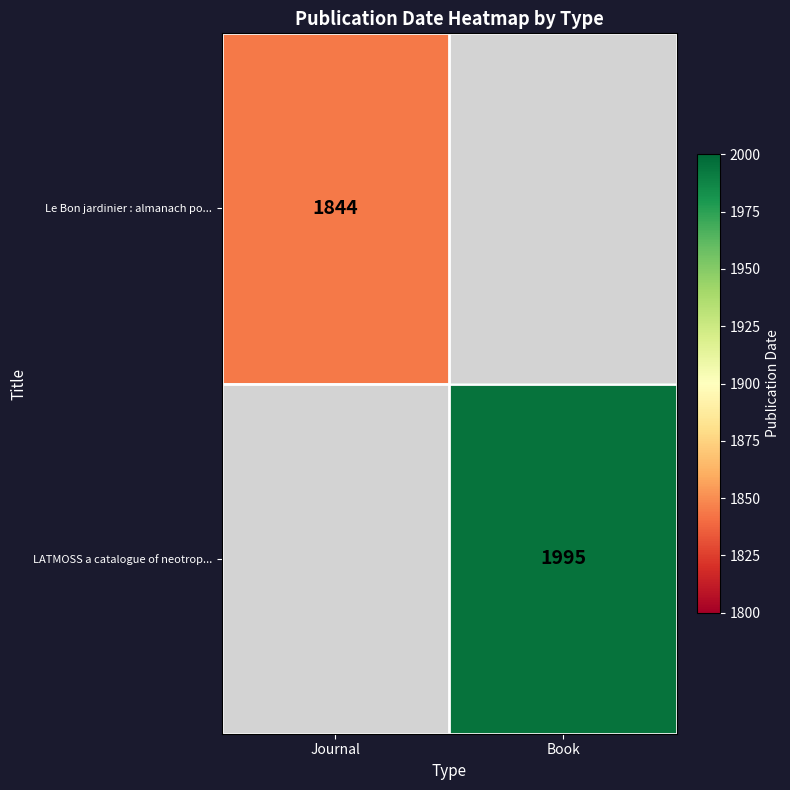

The value of LATMOSS a catalogue of neotrop... at Book is 1995. True or false?

True